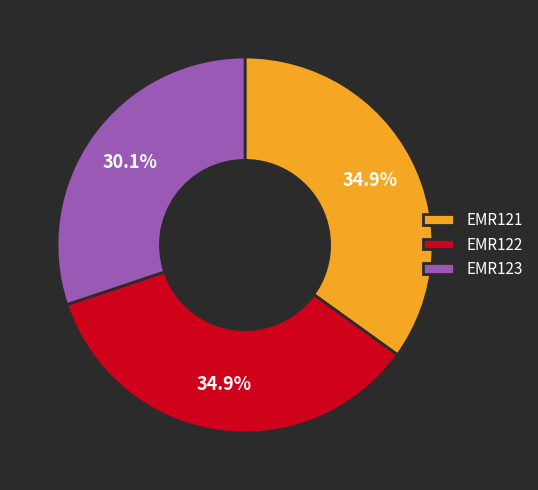

Approximately how many times larger is the value at EMR122 compared to EMR121?

1.0